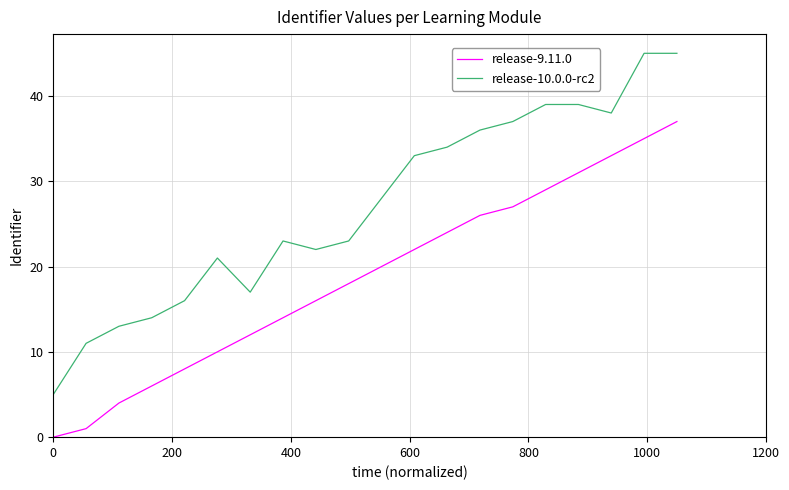

Which series has the largest range (max minus min)?

release-10.0.0-rc2